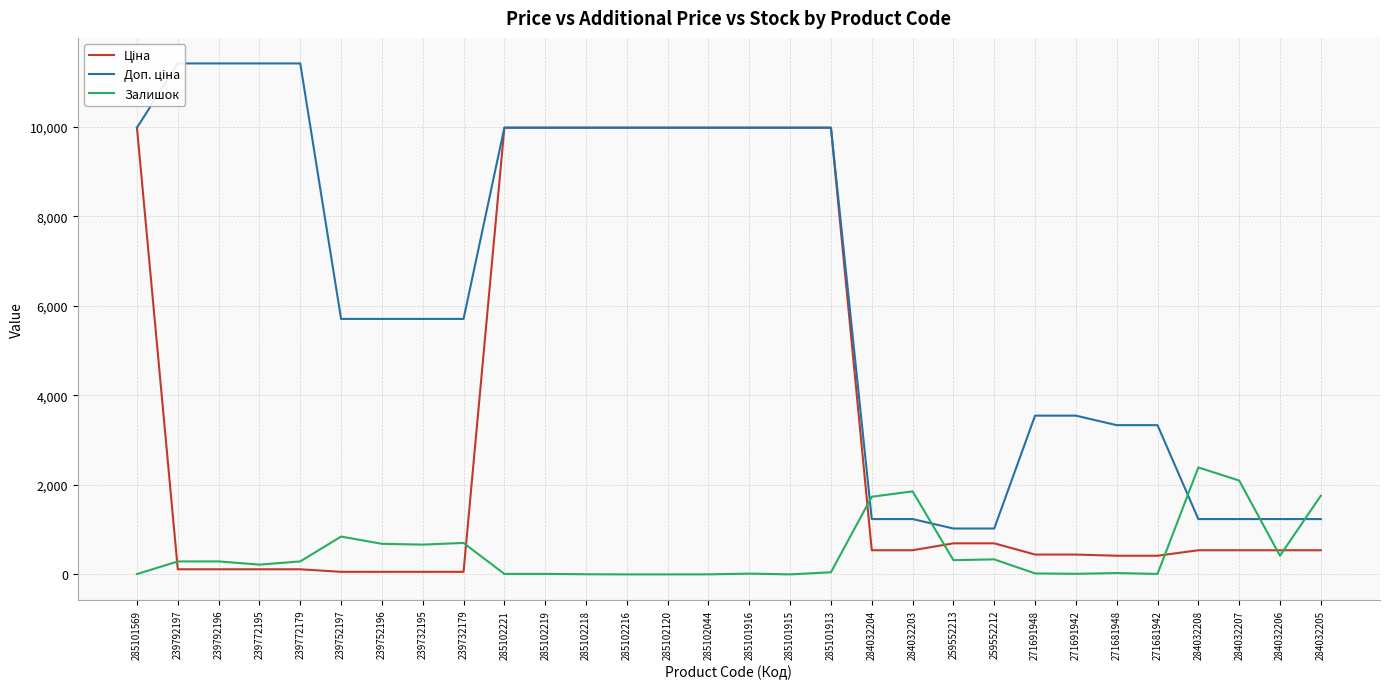

What is the spread (max minus min) of values at 259552213?

706.6